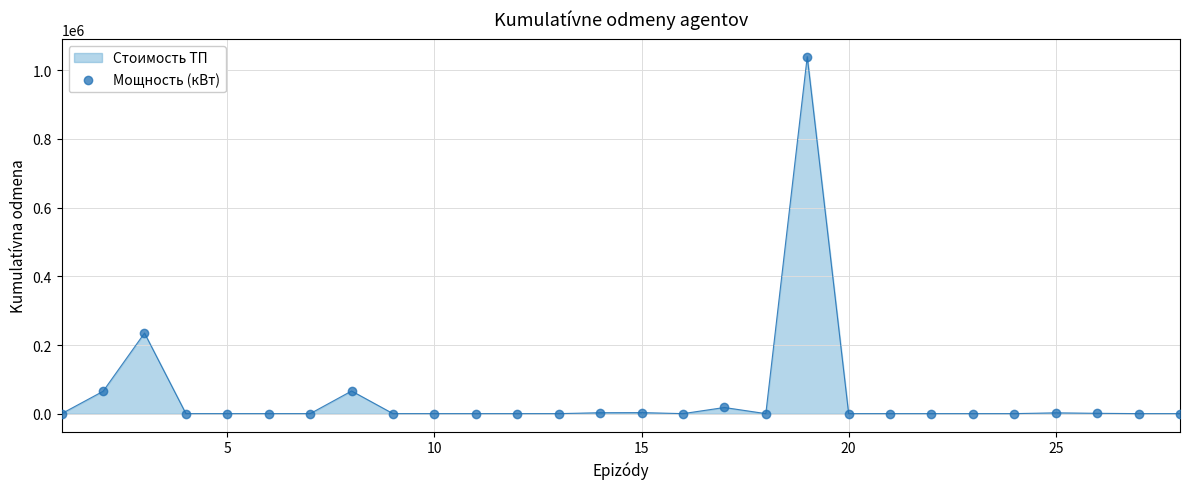

What is the difference between the maximum and minimum values?

1038592.8